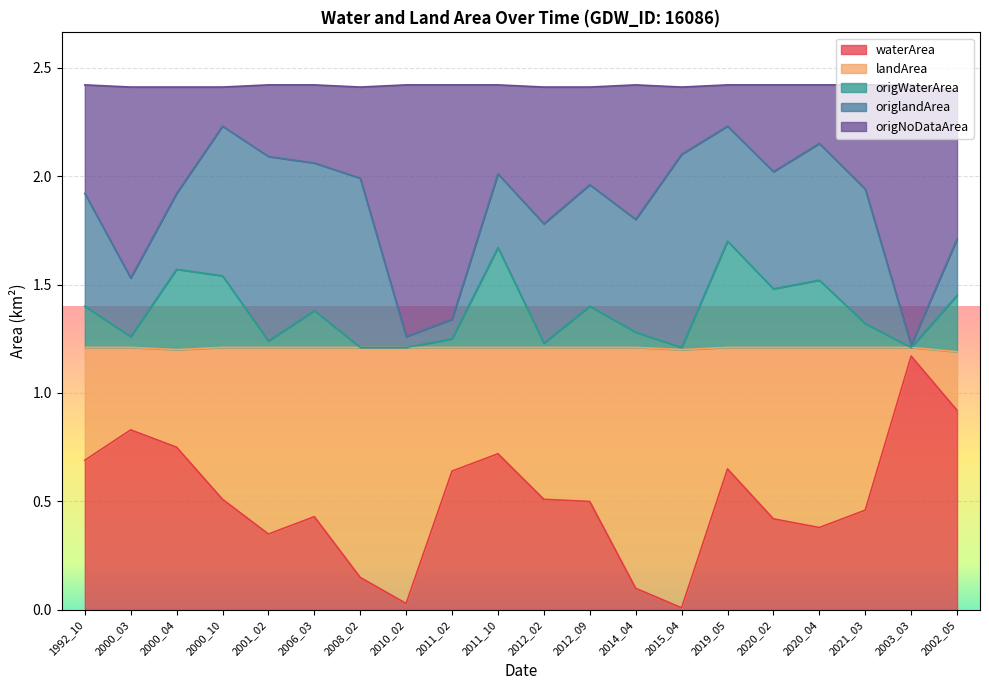

The value of waterArea at 2019_05 is 0.3. True or false?

False